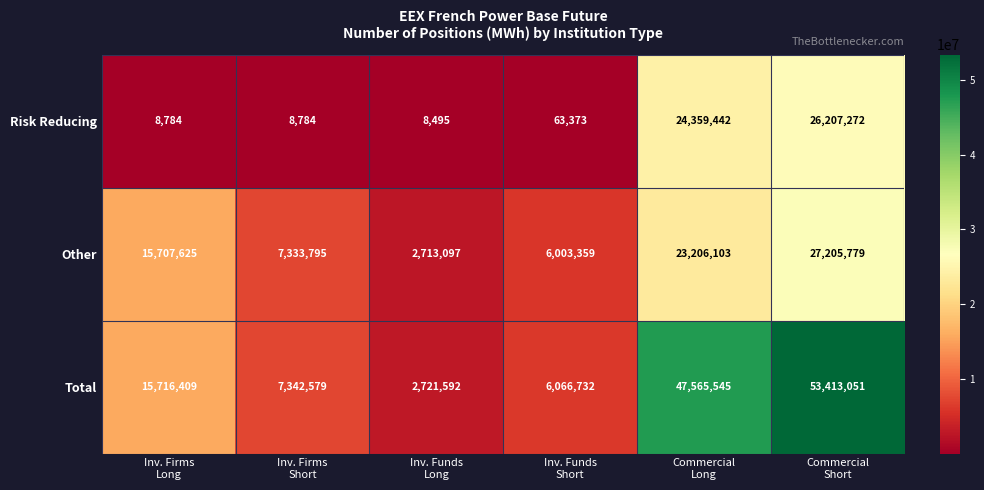

What is the maximum value shown in the chart?

53413051